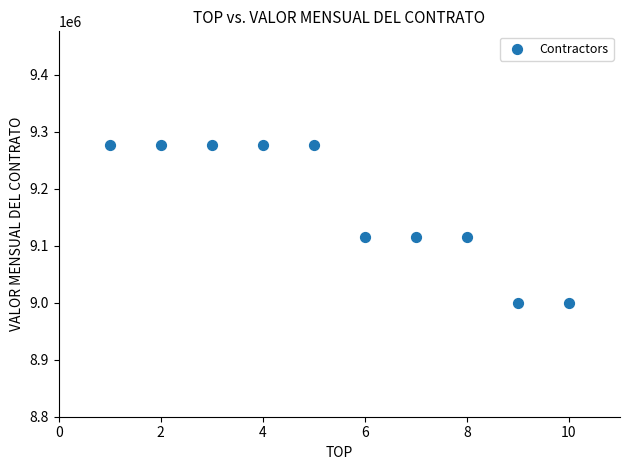

What is the average X value?

6